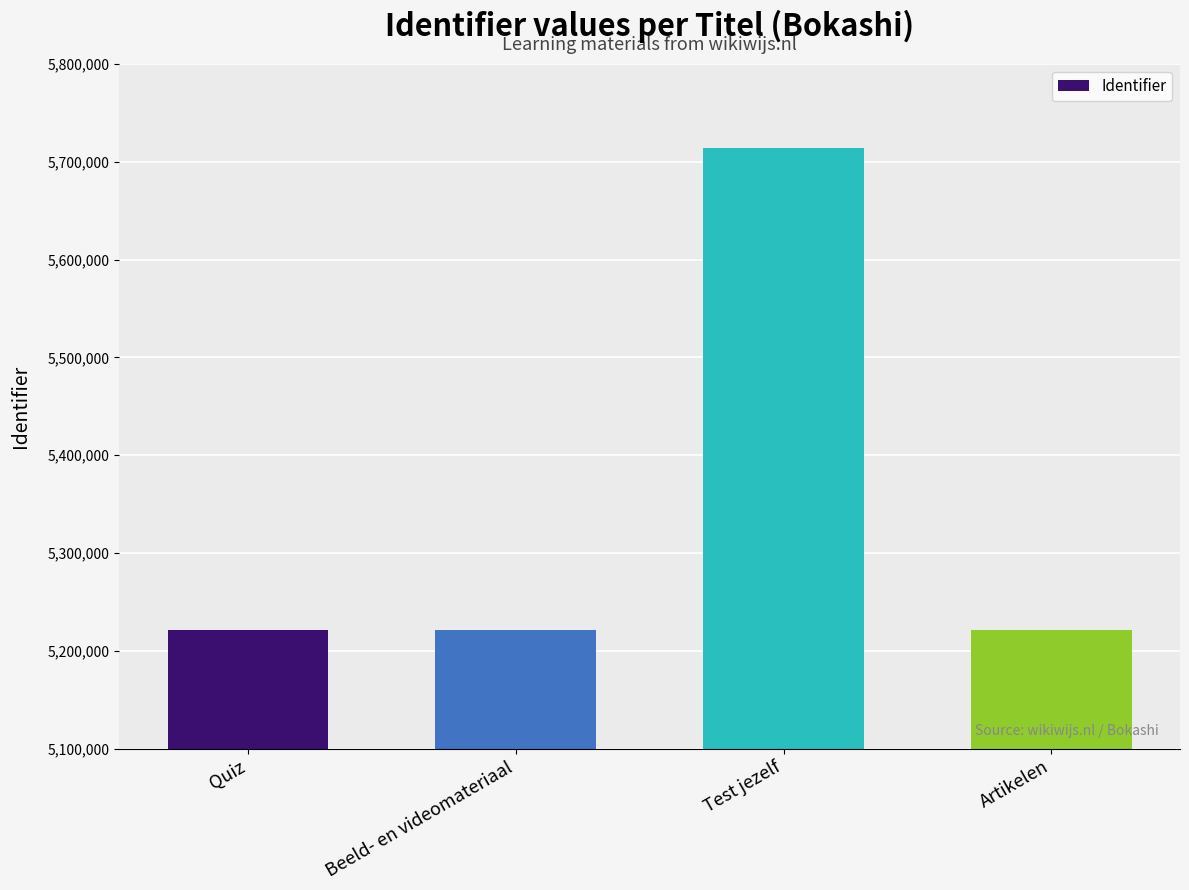

Are the bars horizontal?

No